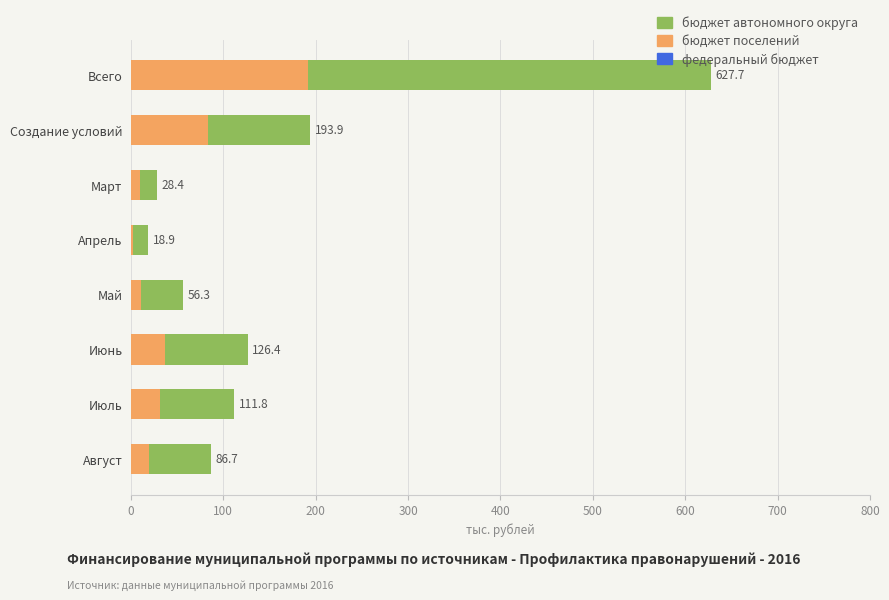

What are all the series names shown in the legend?

бюджет автономного округа, бюджет поселений, федеральный бюджет